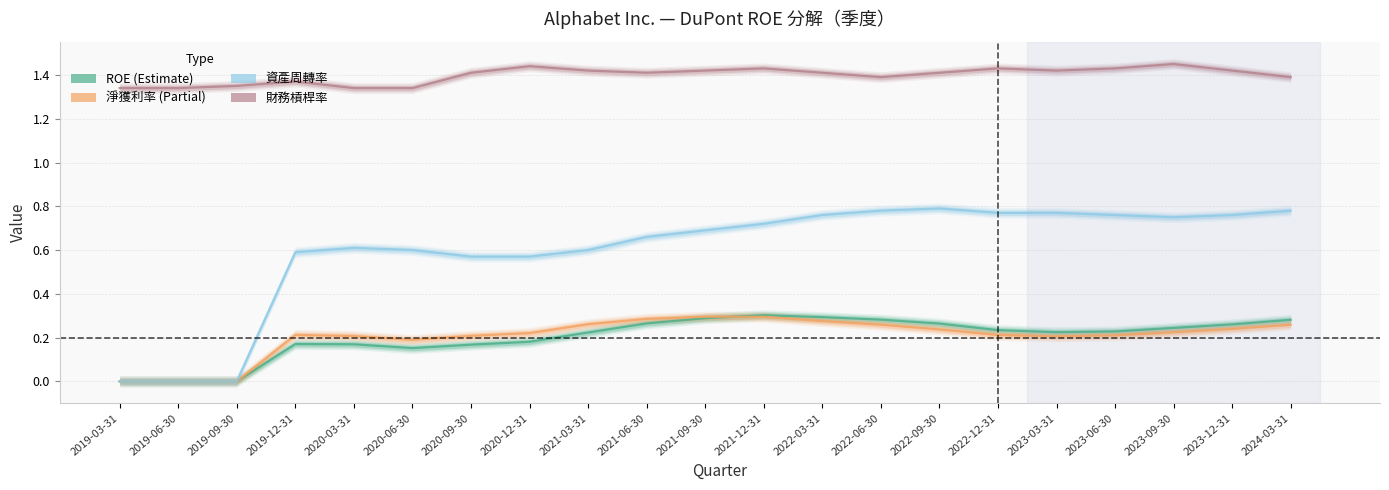

The value of 資產周轉率 at 2021-06-30 is 0.7. True or false?

True